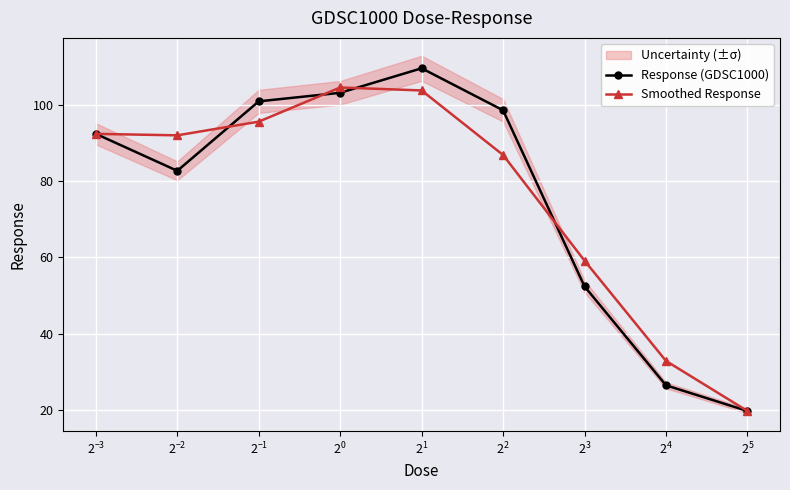

True or false: Response (GDSC1000) and Smoothed Response cross at least once.

True